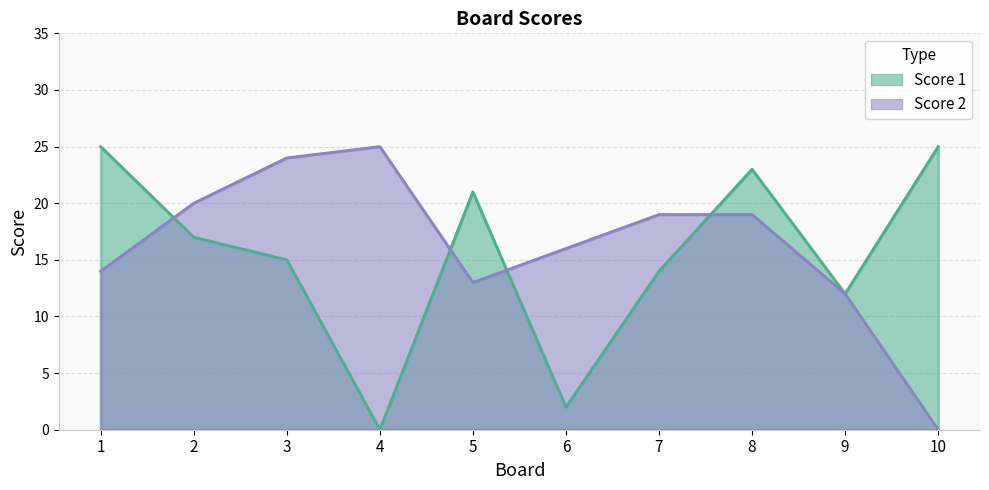

What is the approximate value of Score 1 at 8?

23